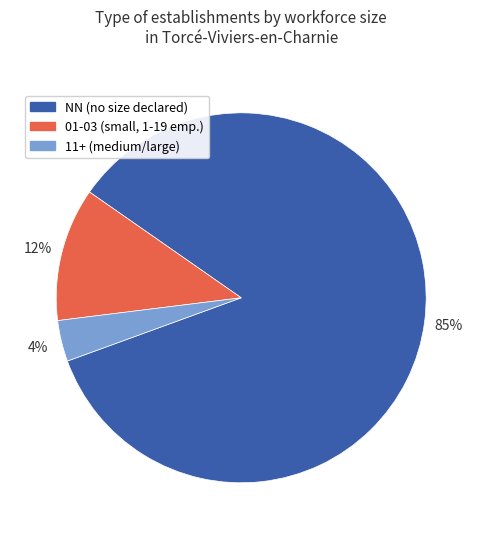

Does any single category account for the majority?

Yes